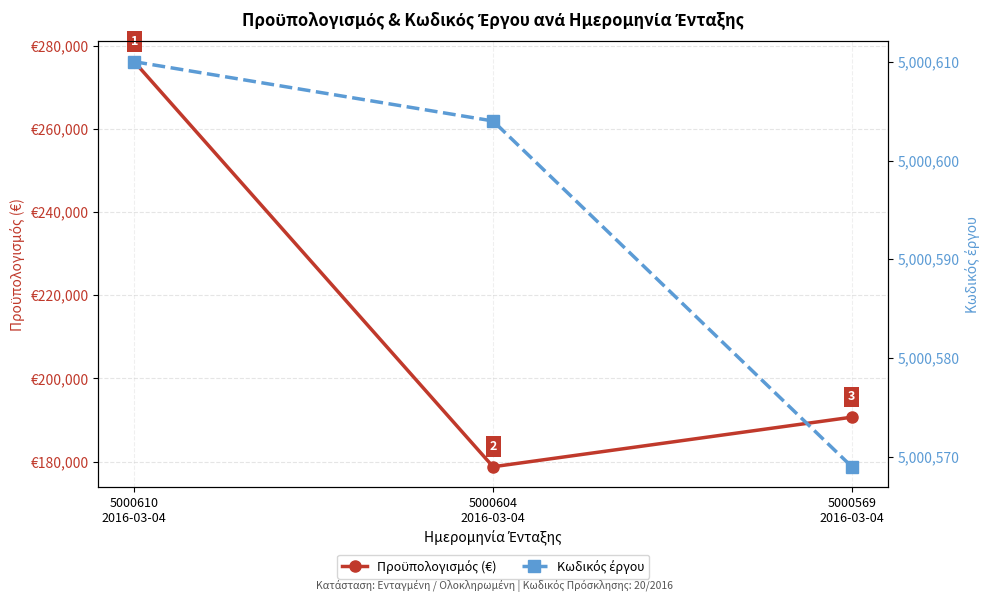

What is the value of the Κωδικός έργου point at the 3rd from the left?

5000569.0